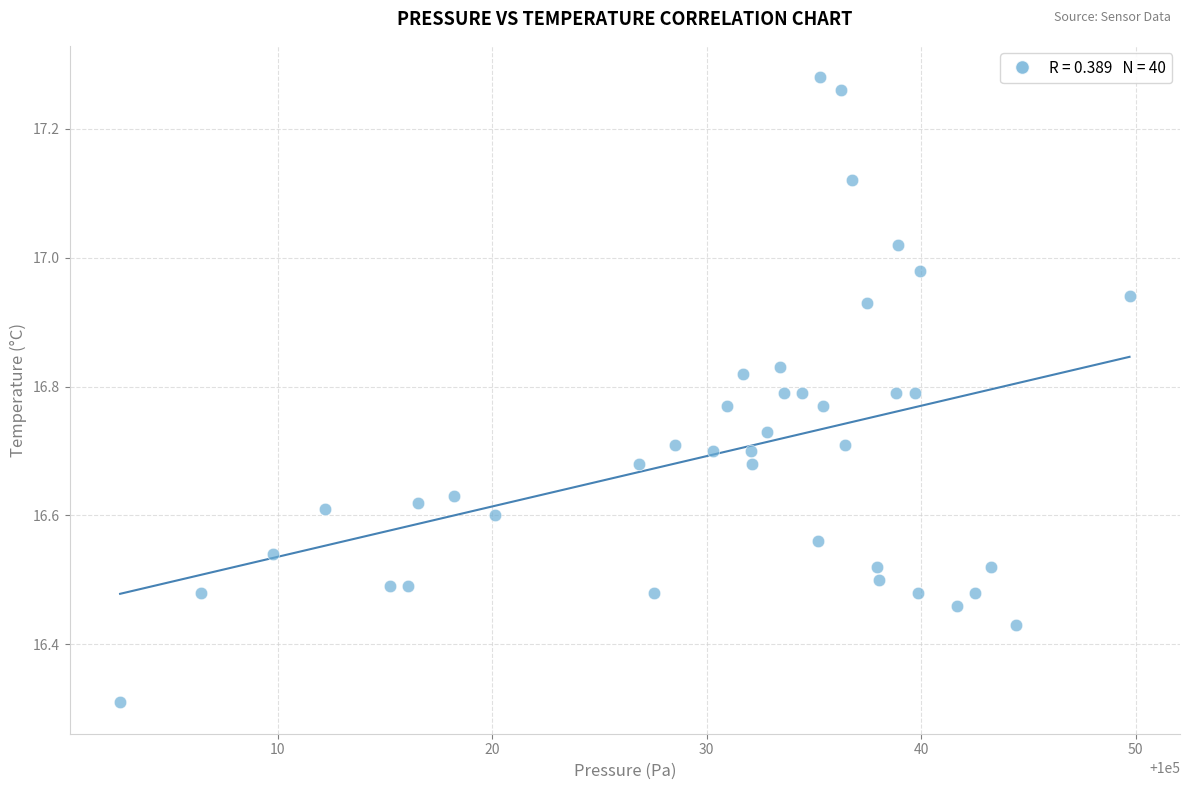

What is the range of Y values (max minus min)?

1.0